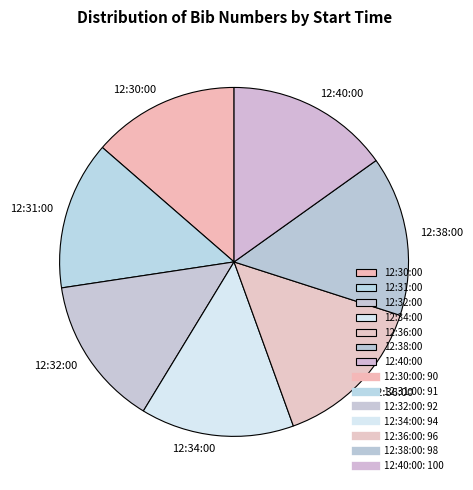

Combined, do 12:31:00 and 12:32:00 account for over 50%?

No